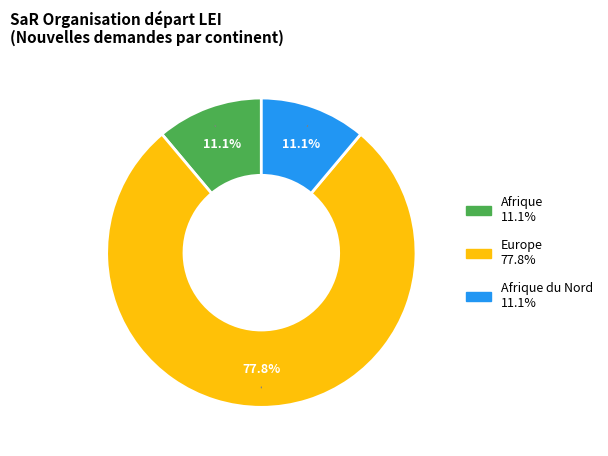

Does any single category account for the majority?

Yes